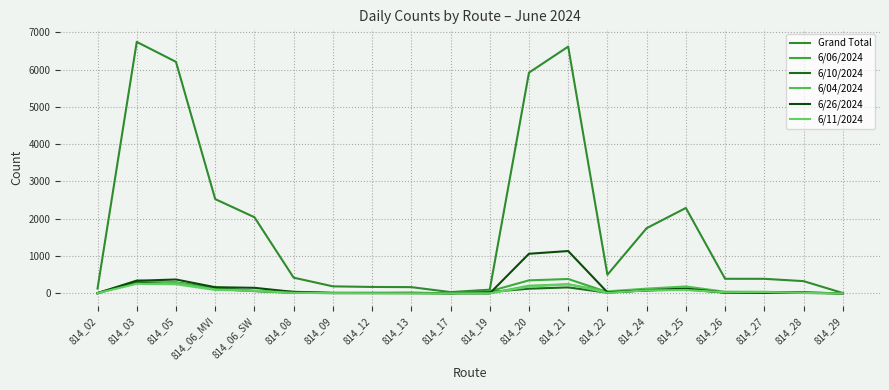

Does the chart have visible grid lines?

Yes